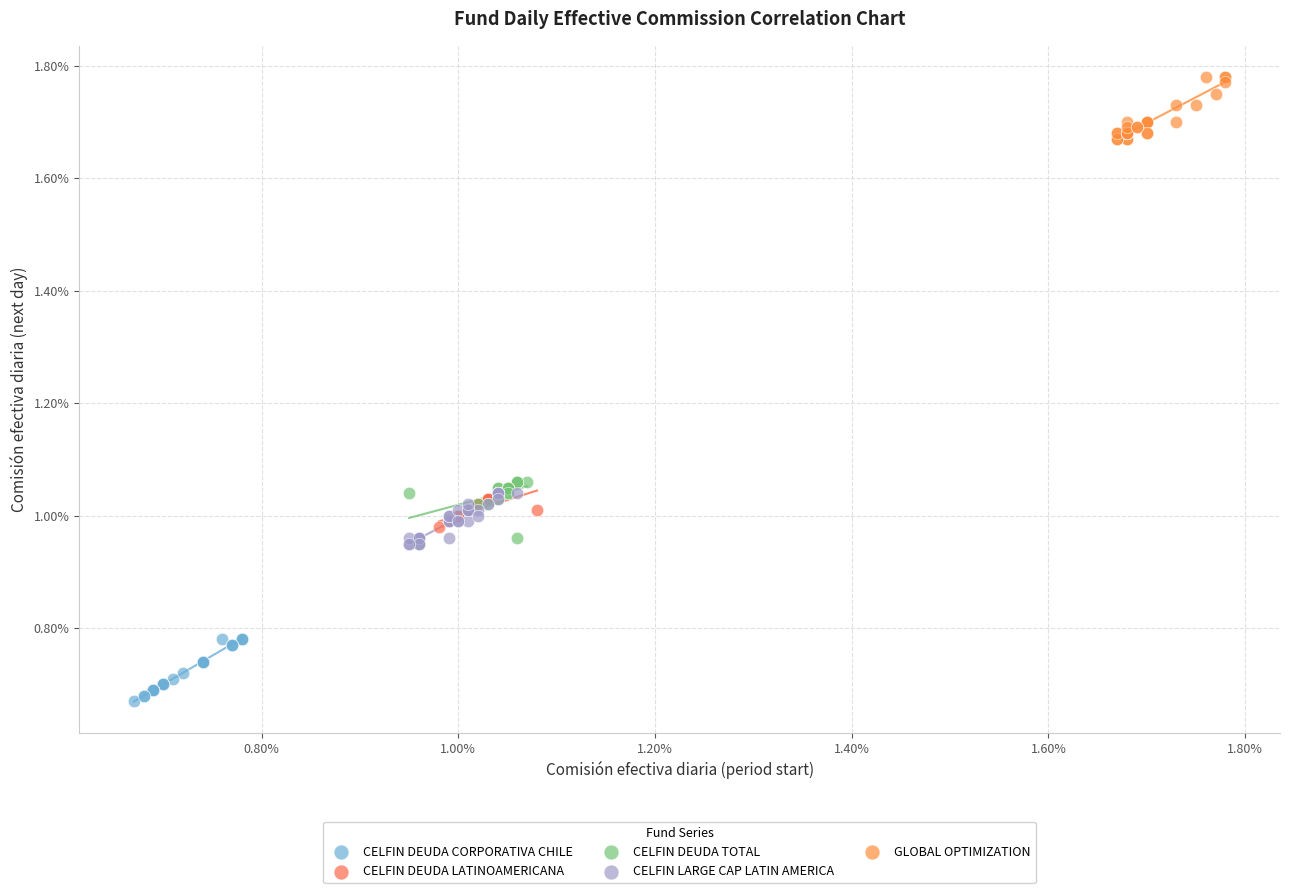

Which series contains the lowest Y value?

CELFIN DEUDA CORPORATIVA CHILE